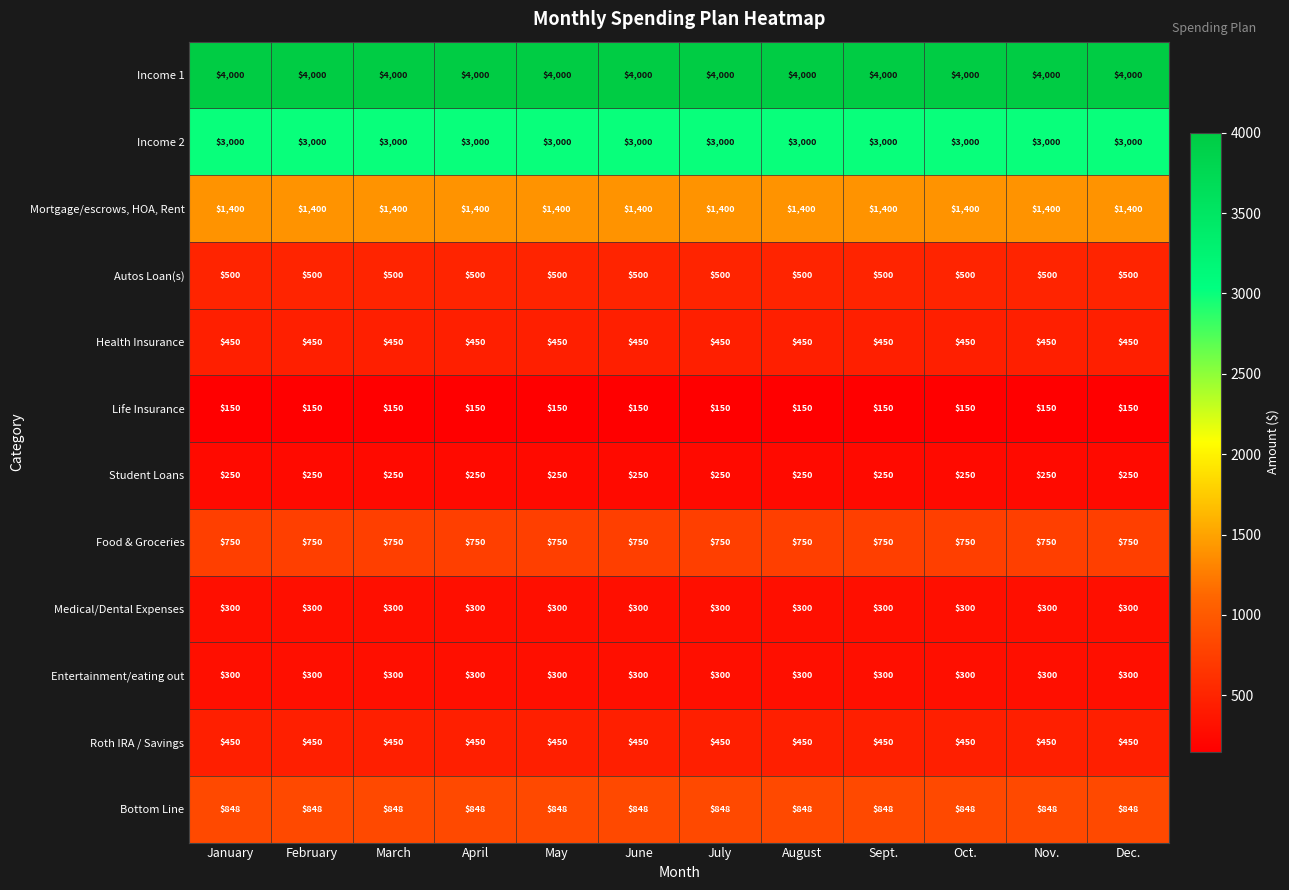

What value does the Life Insurance series have at August?

150